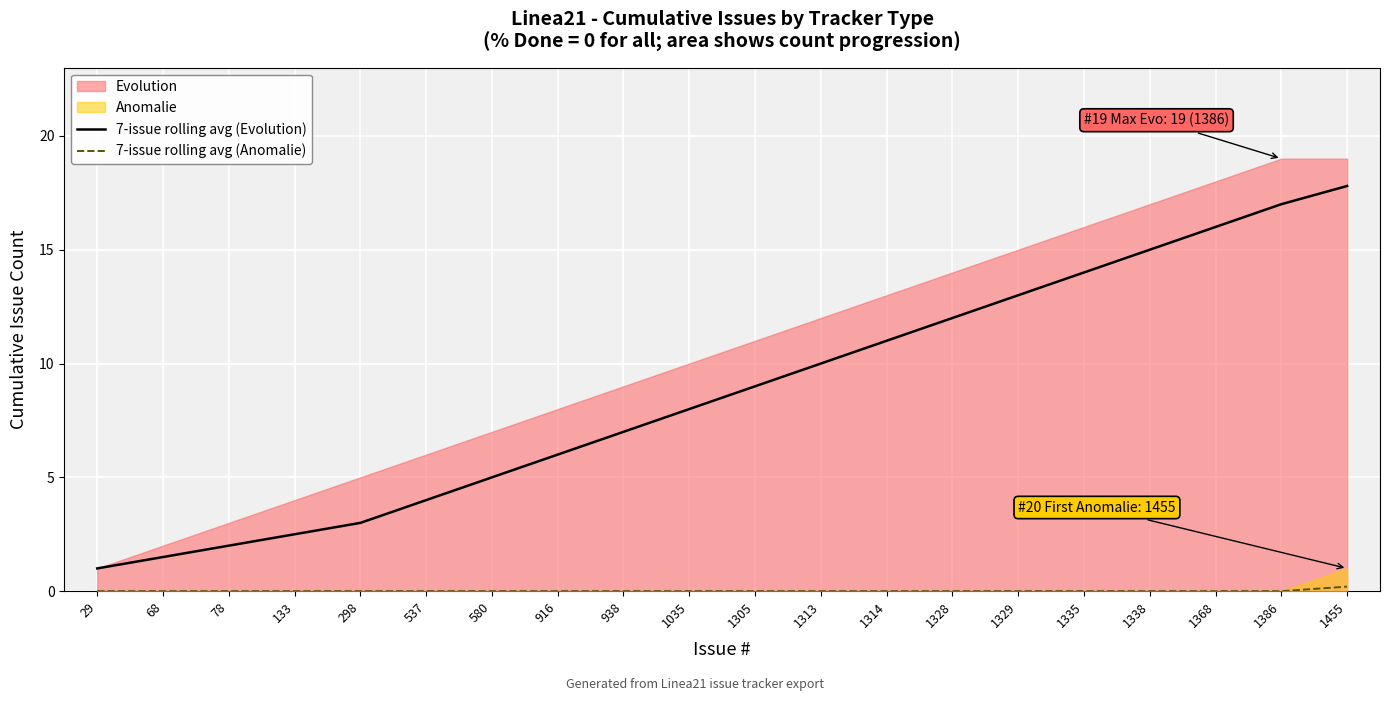

Is it true that 7-issue rolling avg (Evolution) equals 6.0 at 916?

True